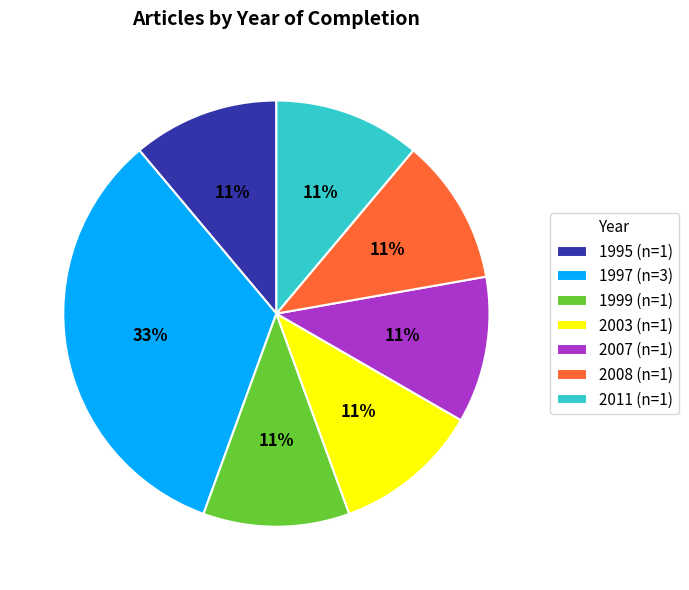

Does 1999 represent more than half of the total?

No